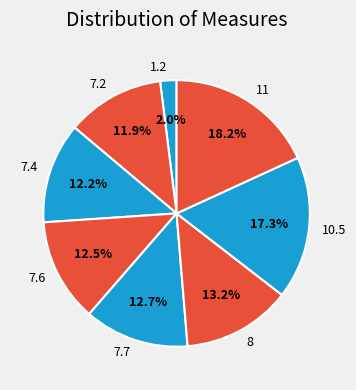

Is it true that 8 is 6% of the pie?

False